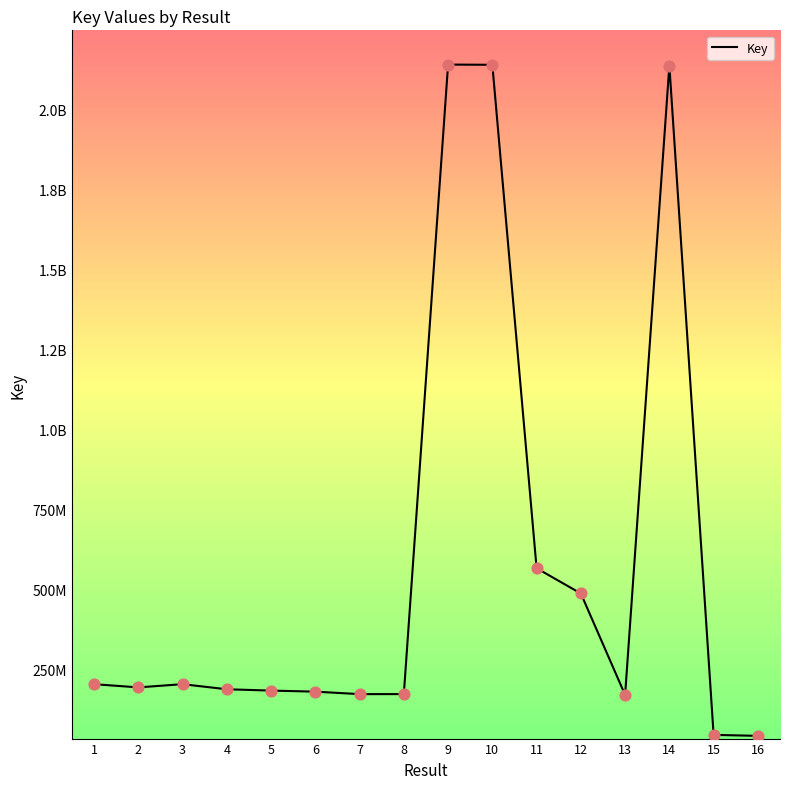

Does the chart have visible grid lines?

No